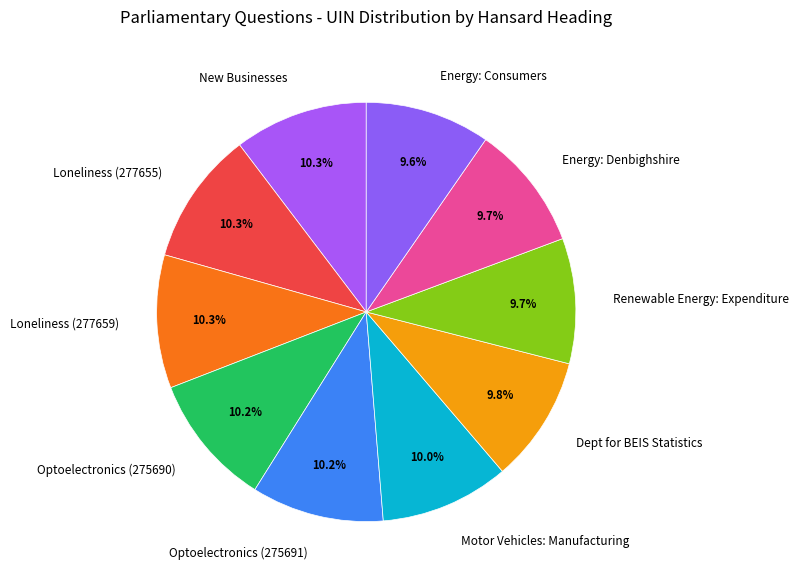

What portion of the pie excludes Optoelectronics (275690)?

89.8%